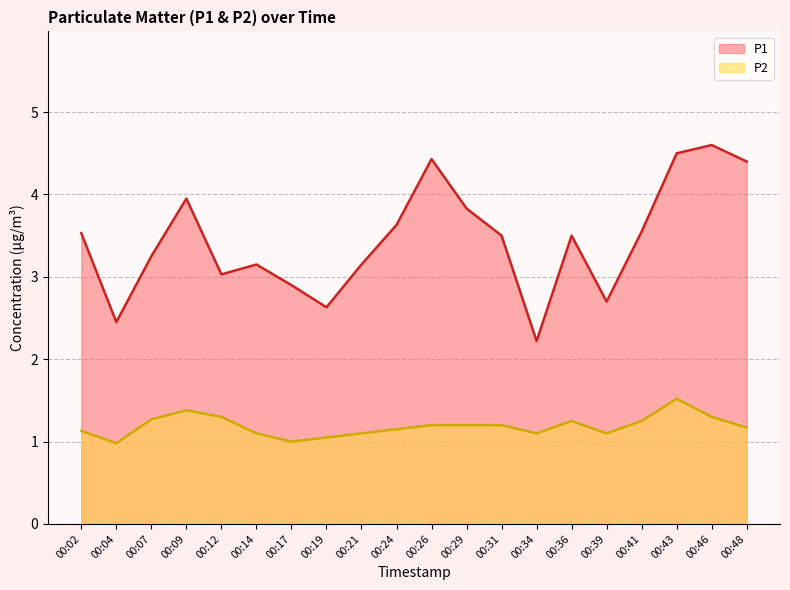

Is the value of P2 at 00:07 greater than the value of P1 at 00:36?

No